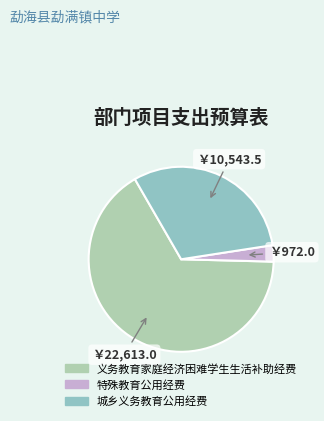

What percentage is the 义务教育家庭经济困难学生生活补助经费 slice, to the nearest percent?

66%